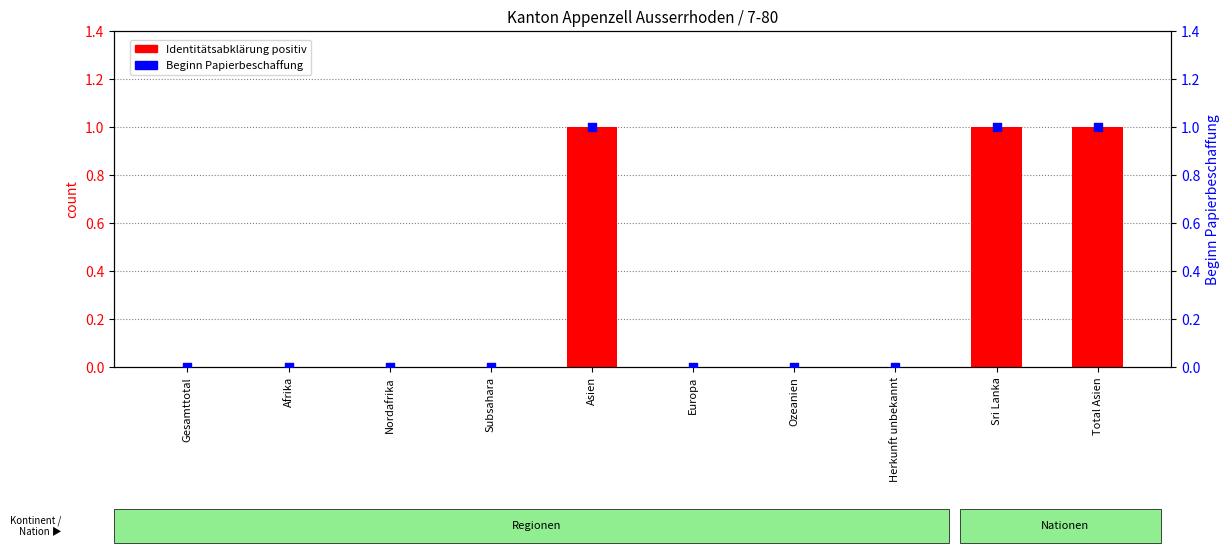

Which series has the widest spread of Y values?

Identitätsabklärung positiv